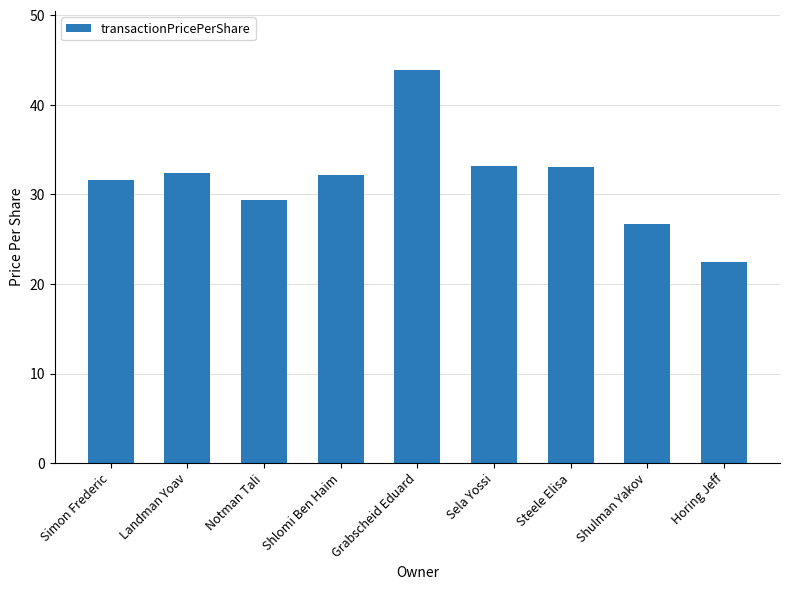

What is the ratio of the value at Grabscheid Eduard to the value at Simon Frederic?

1.4